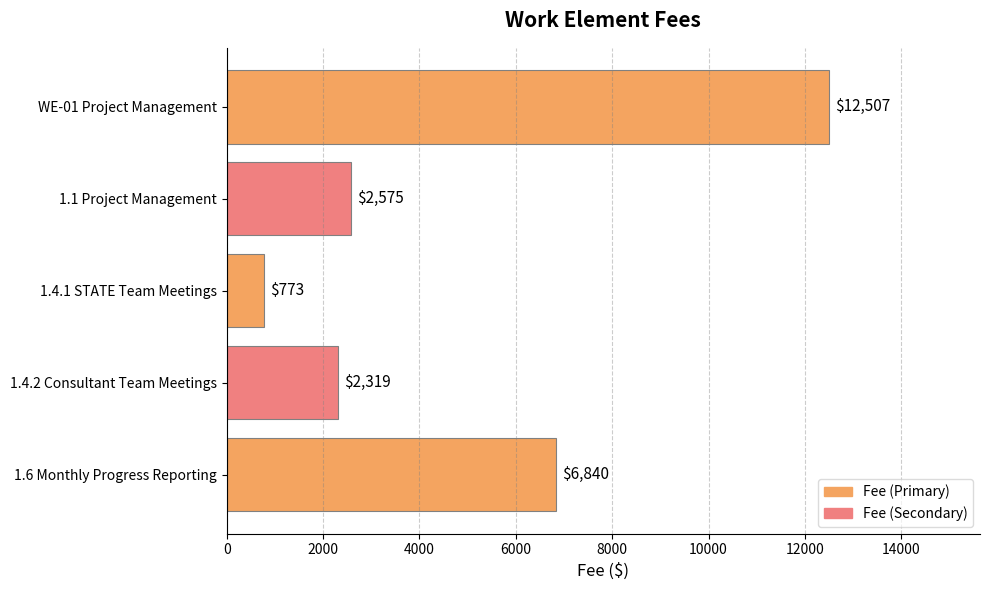

Approximately how many times larger is the value at 1.6 Monthly Progress Reporting compared to 1.1 Project Management?

2.7